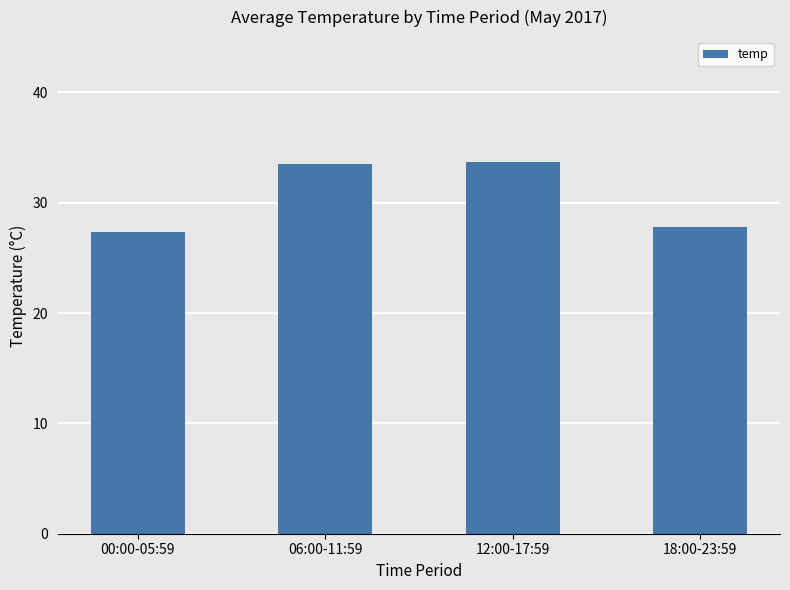

What is the change in value from 00:00-05:59 to 18:00-23:59?

+0.5